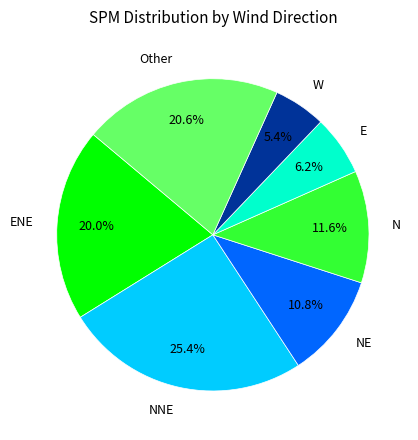

Rank the categories by value from lowest to highest.

W, E, NE, N, ENE, Other, NNE